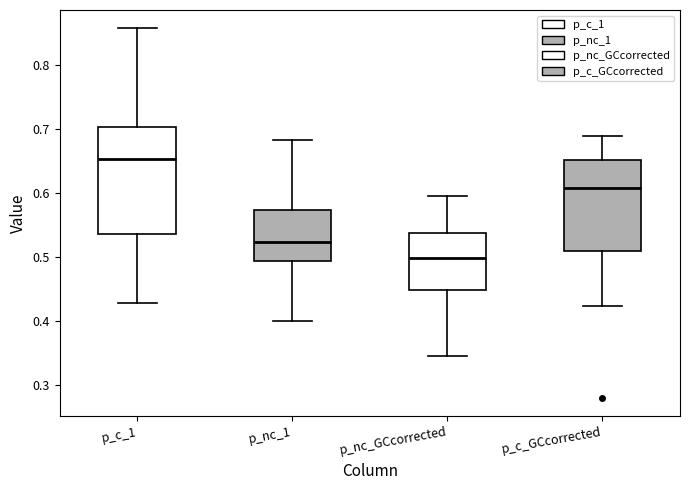

Which box is the tallest, from its lower edge to its upper edge?

p_c_1